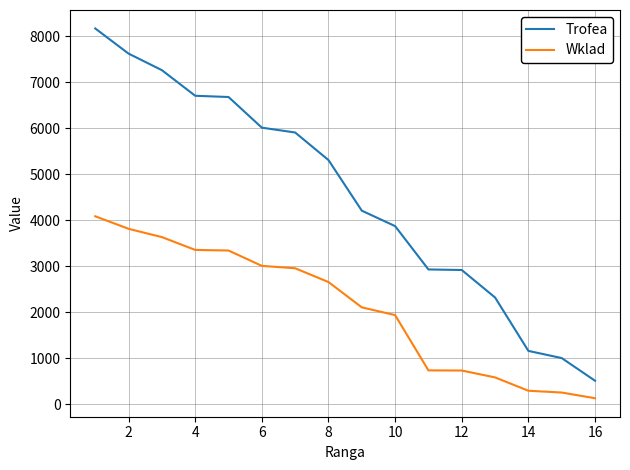

Which series has the widest spread of values?

Trofea